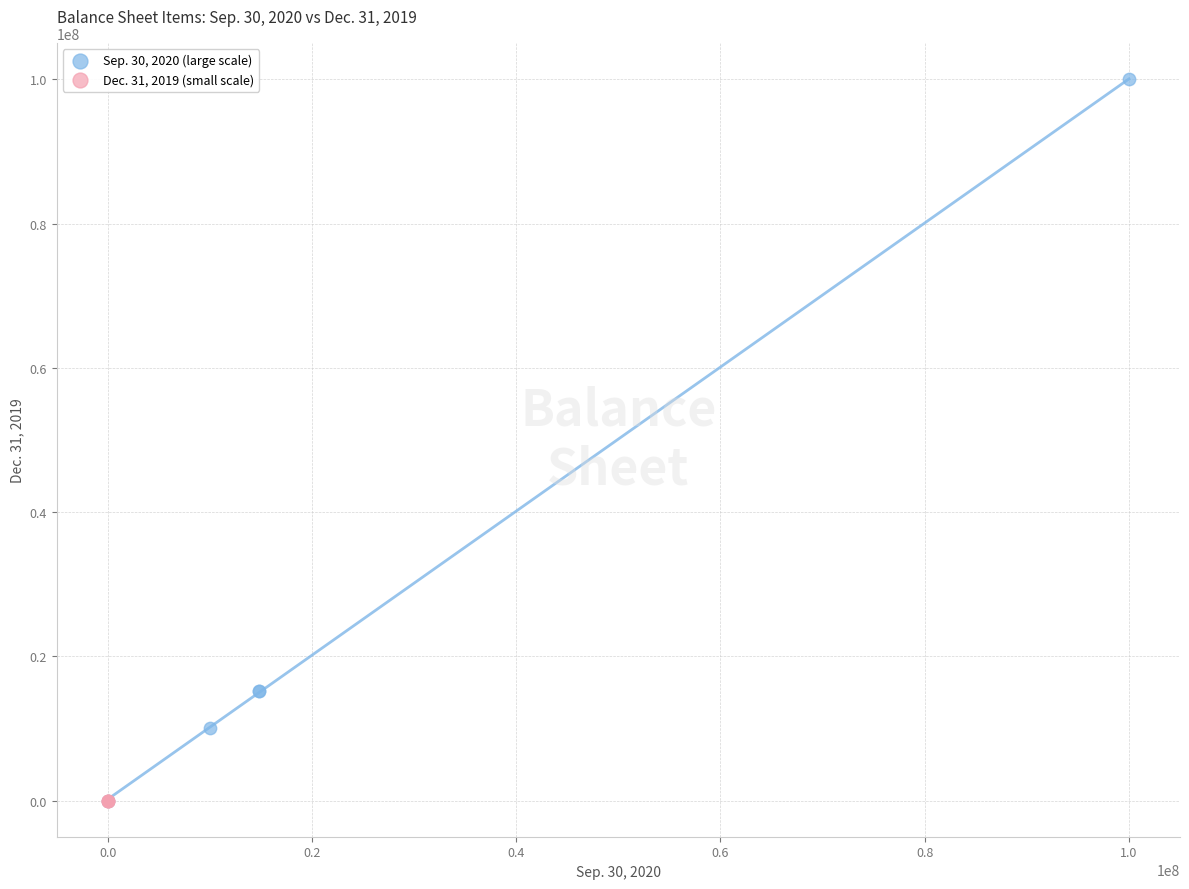

Which series contains the highest Y value?

Sep. 30, 2020 (large scale)